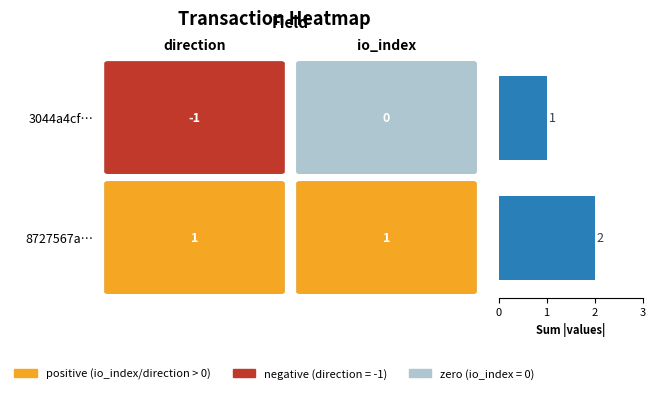

How many data points are less than 2?

1